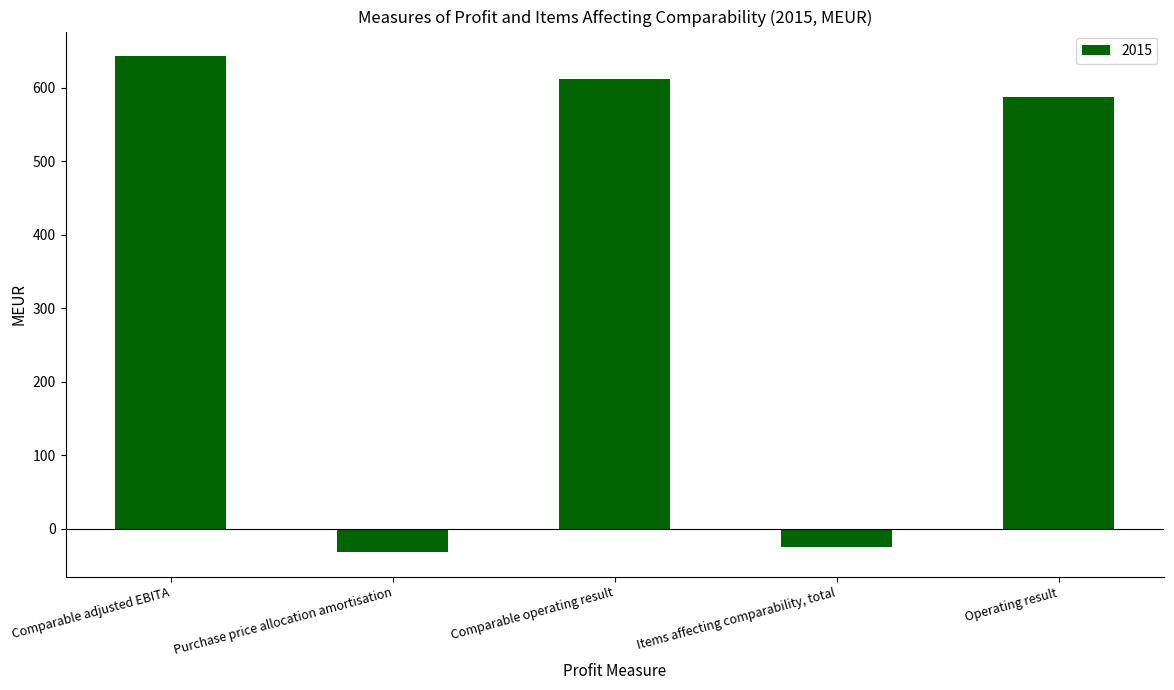

What is the sum of all values?

1785